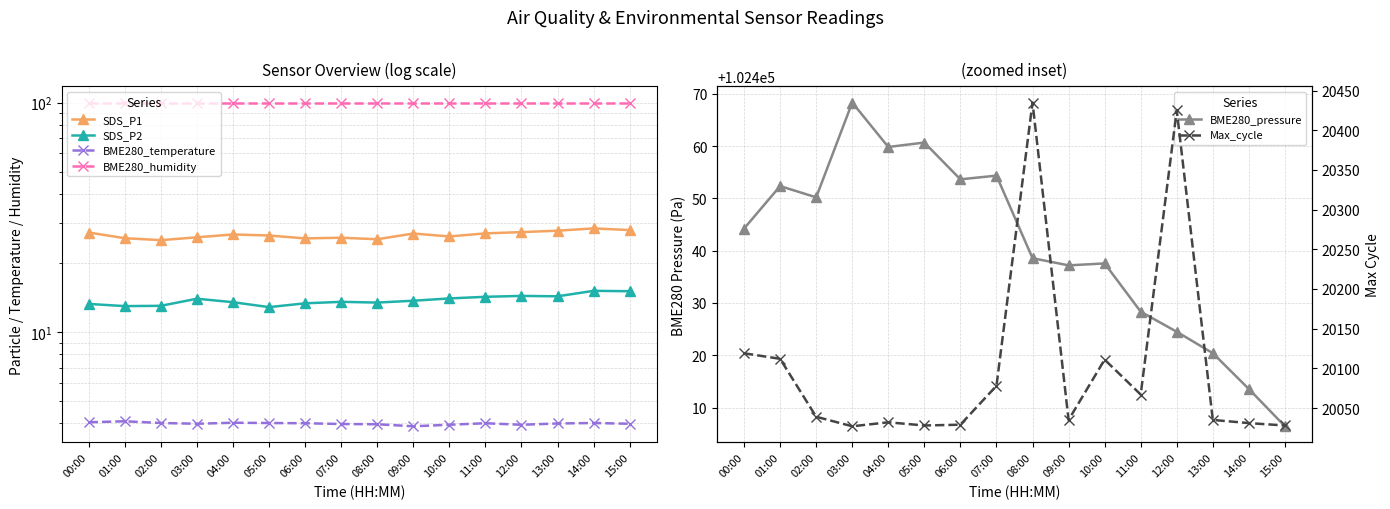

In Max_cycle, how many points are higher than both neighbors (excluding endpoints)?

4